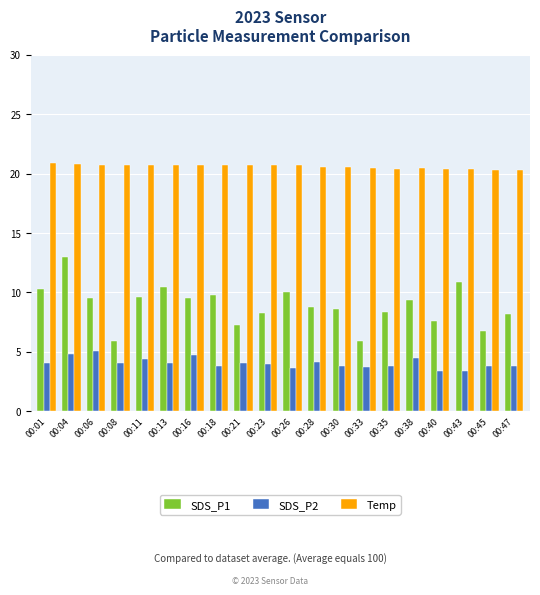

Which series has the largest total across all categories?

Temp